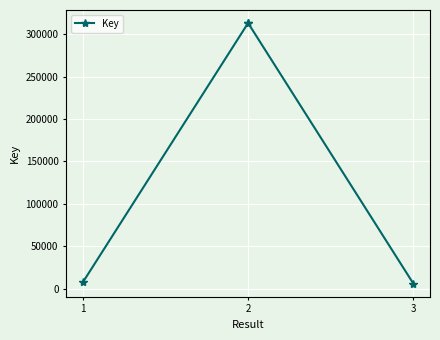

What is the value of the 1st point from the left?

7143